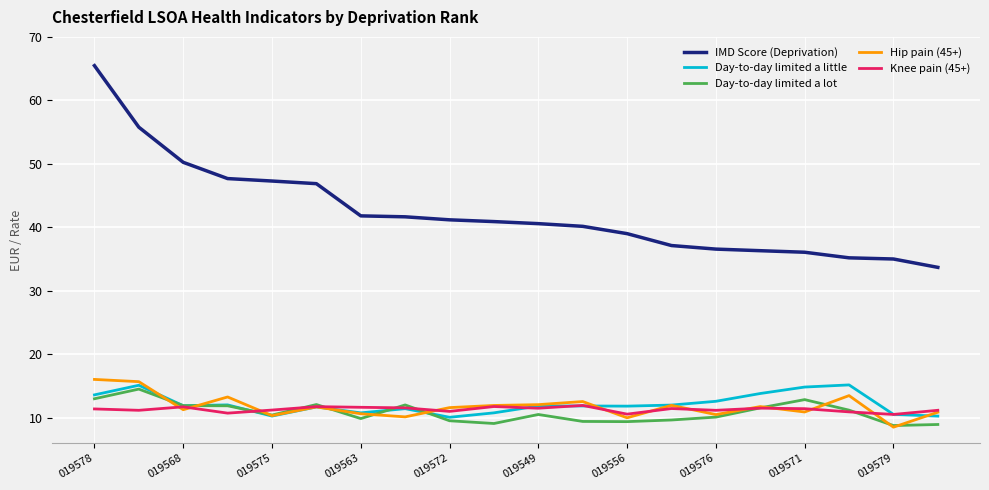

What is the minimum value for Knee pain (45+)?

10.5